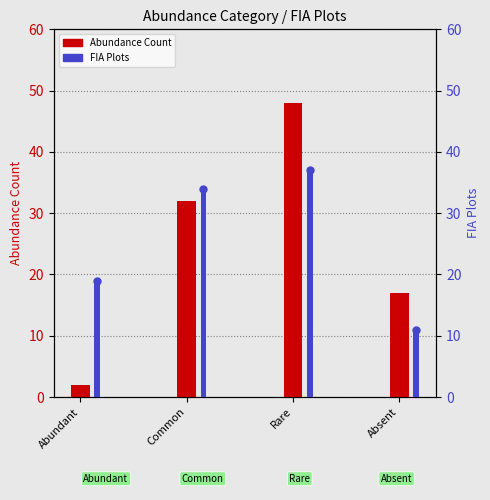

Reading left to right, list all the values displayed in this chart.

Abundance Count: Abundant=2	Common=32	Rare=48	Absent=17
FIA Plots: Abundant=19	Common=34	Rare=37	Absent=11